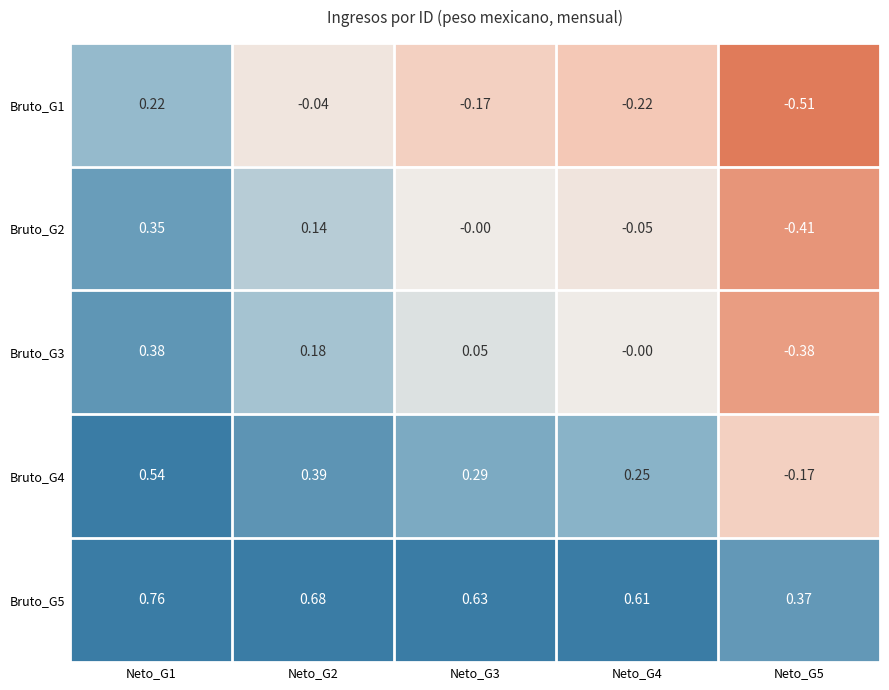

Is the value of Bruto_G1 at Neto_G4 greater than the value of Bruto_G4 at Neto_G5?

No